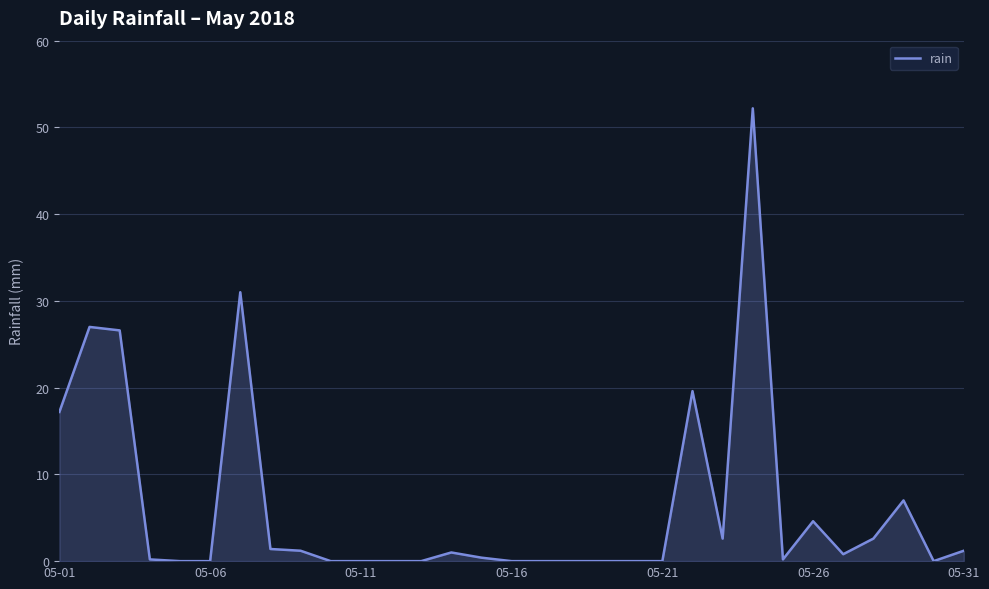

What is the difference between the maximum and minimum values?

52.2